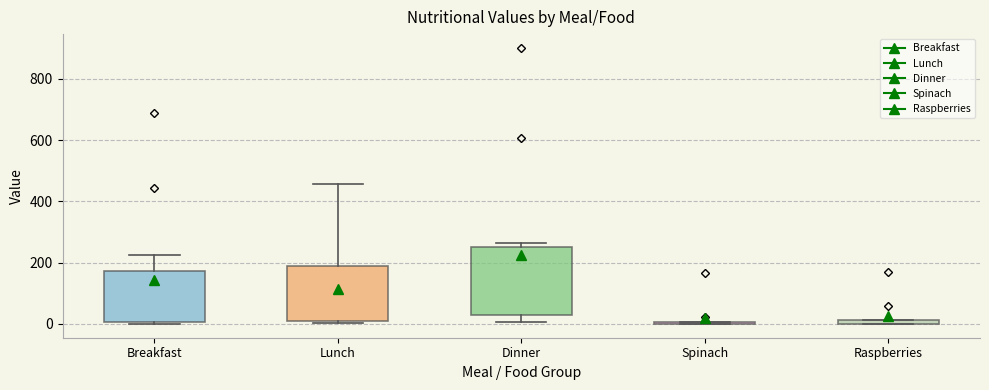

Comparing the boxes themselves (not the whiskers), which one is the tallest?

Dinner